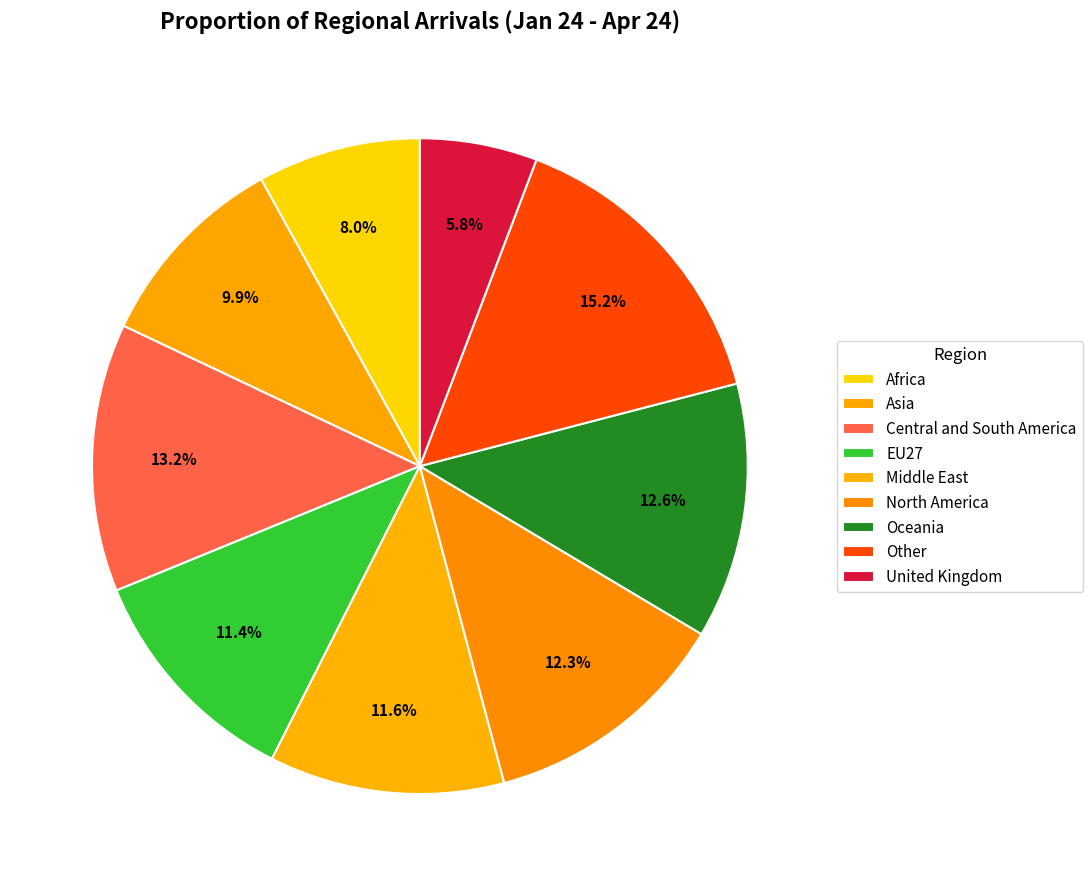

What is the total percentage of EU27 and North America?

23.7%